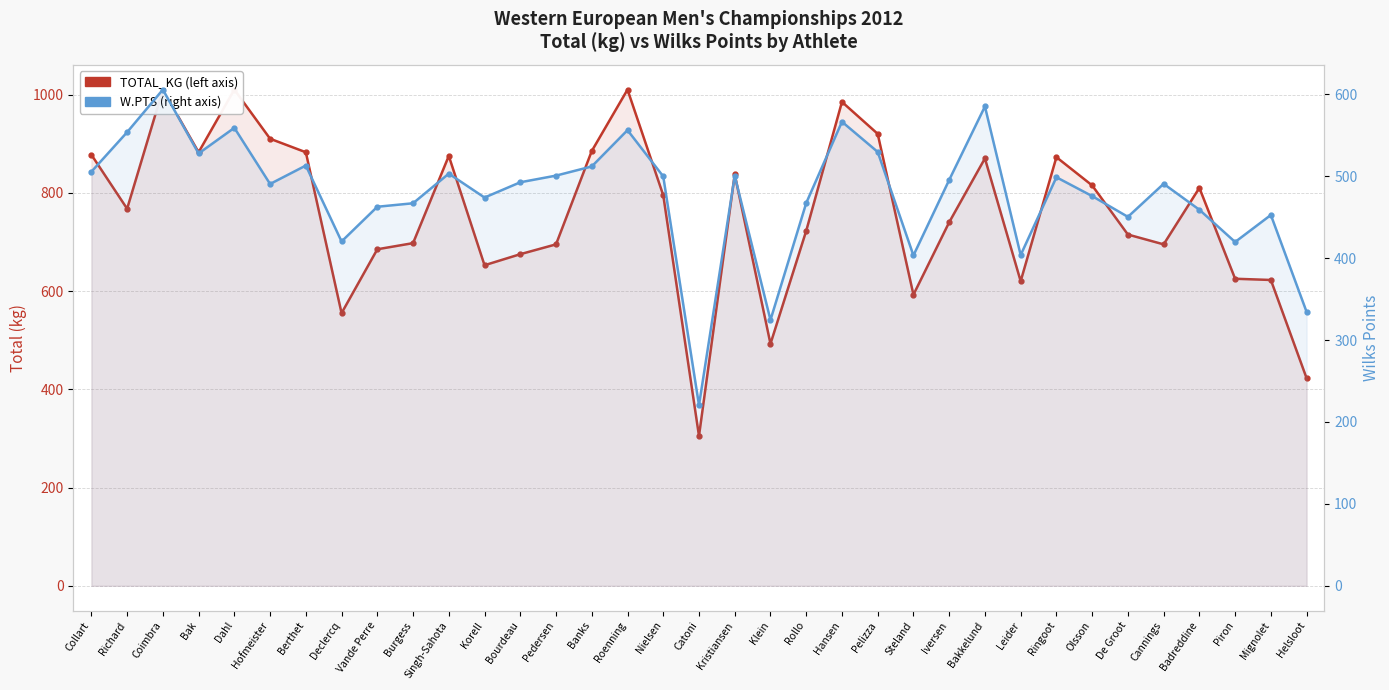

What is the difference between the maximum and minimum values in the TOTAL_KG series?

705.0